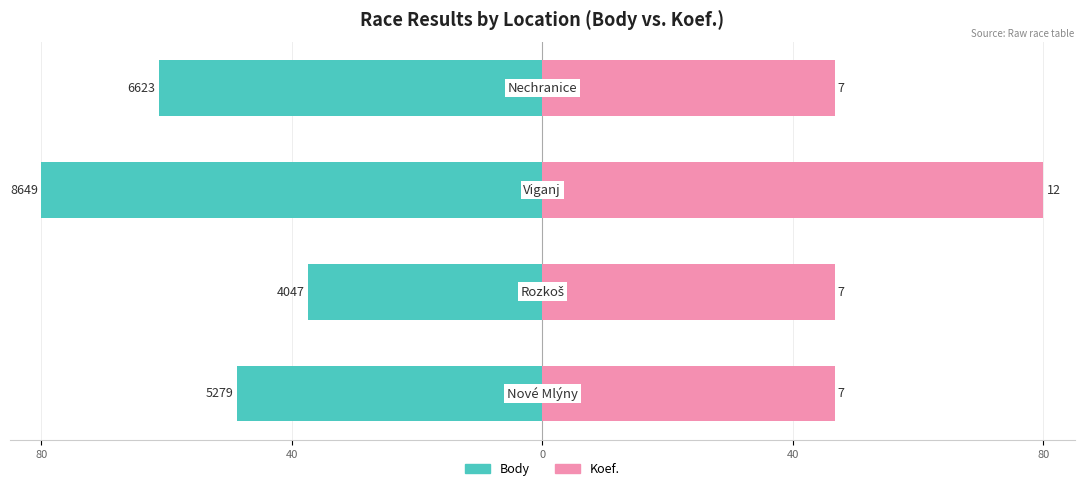

Is it true that Body equals -51.2 at 40?

False